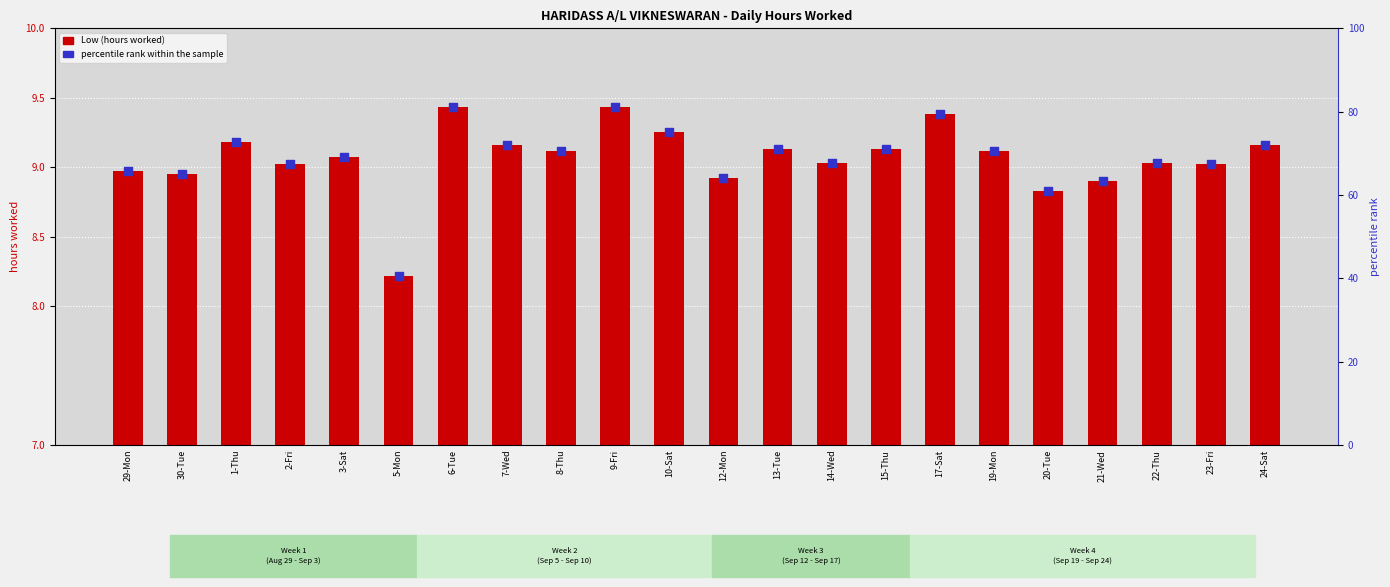

What are all the series names shown in the legend?

Low (hours worked), percentile rank within the sample